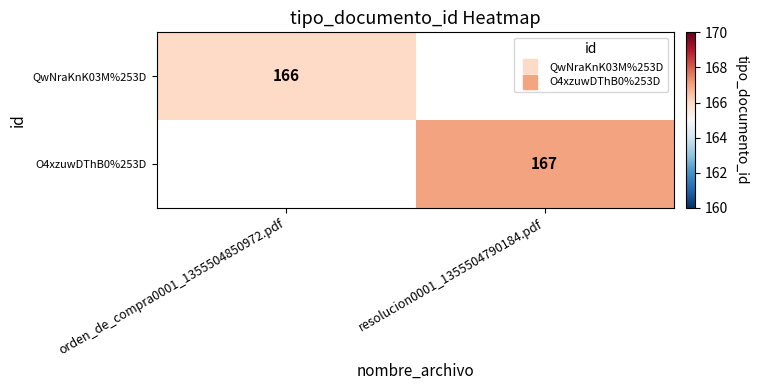

The value of O4xzuwDThB0%253D at resolucion0001_1355504790184.pdf is 167.0. True or false?

True